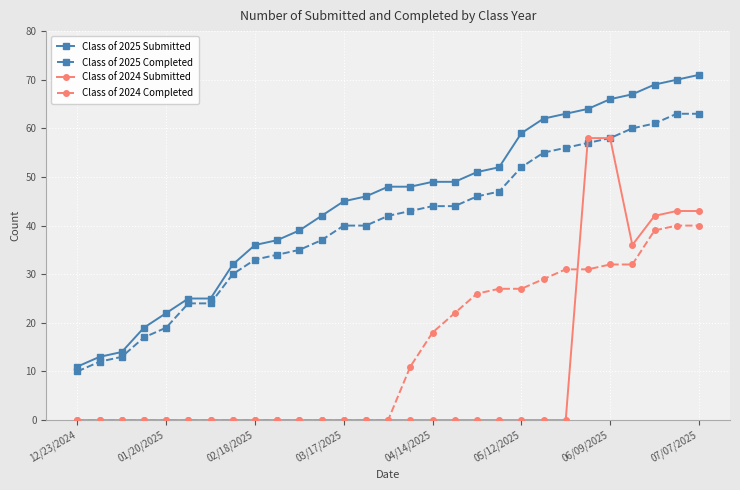

Which series has the widest spread of values?

Class of 2025 Submitted